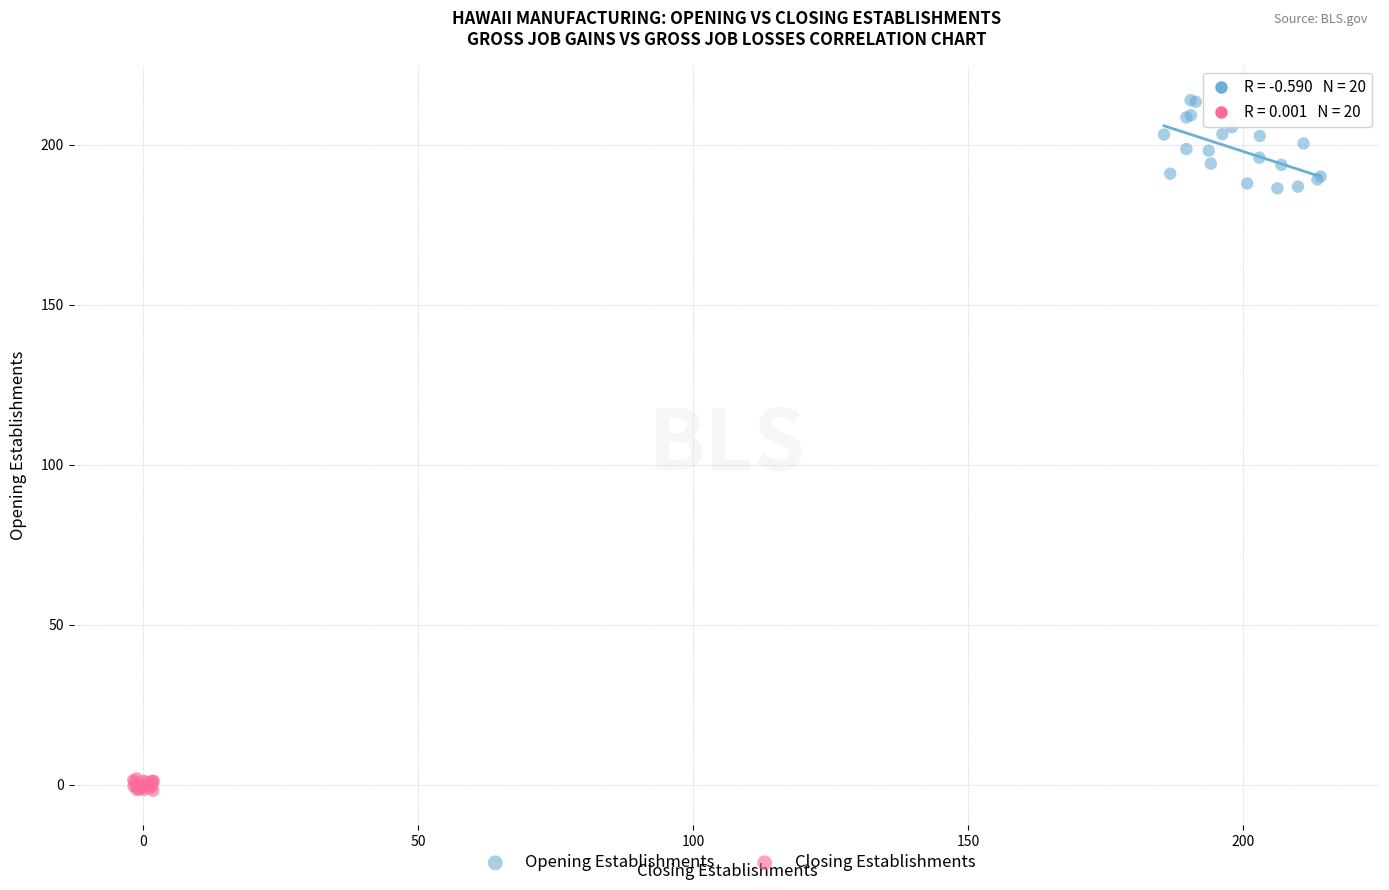

What are all the series names shown in the legend?

Opening Establishments, Closing Establishments